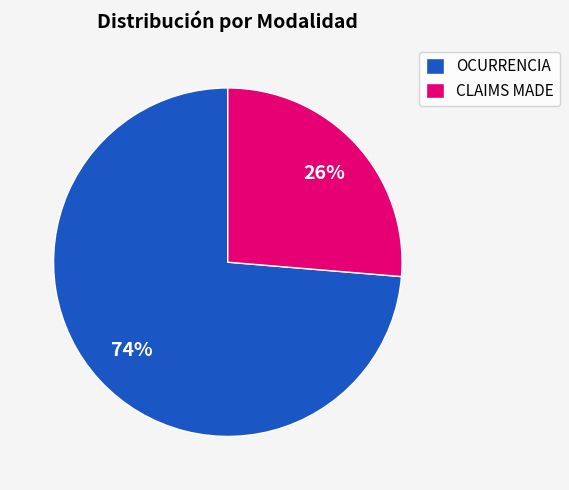

Between OCURRENCIA and CLAIMS MADE, which is larger?

OCURRENCIA